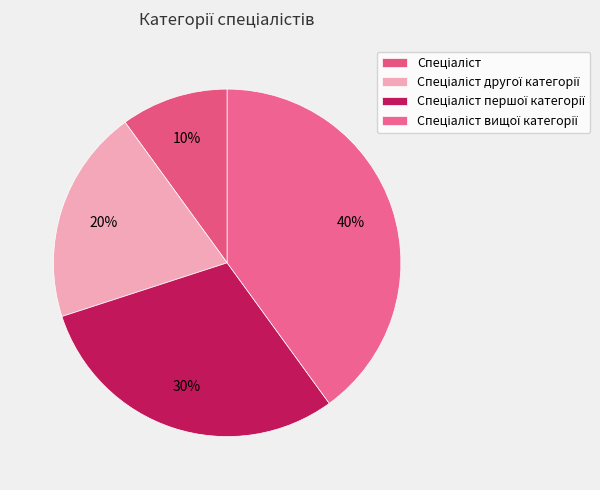

Count the number of slices in the pie.

4